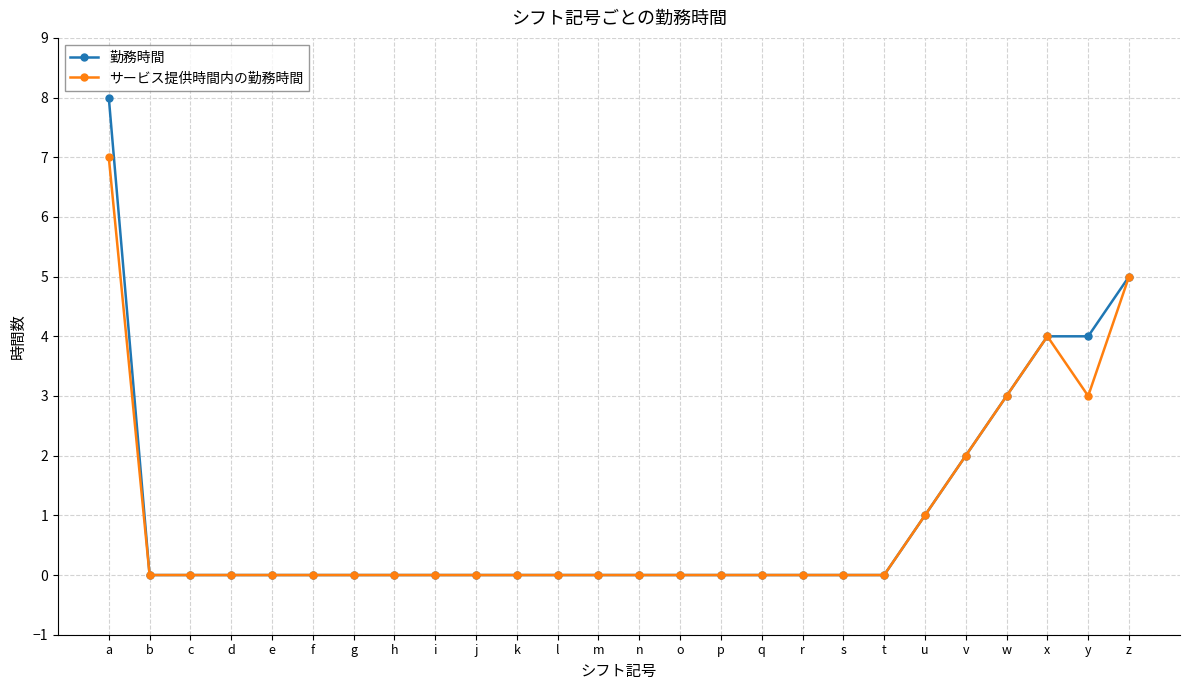

How many distinct data groups are displayed?

2